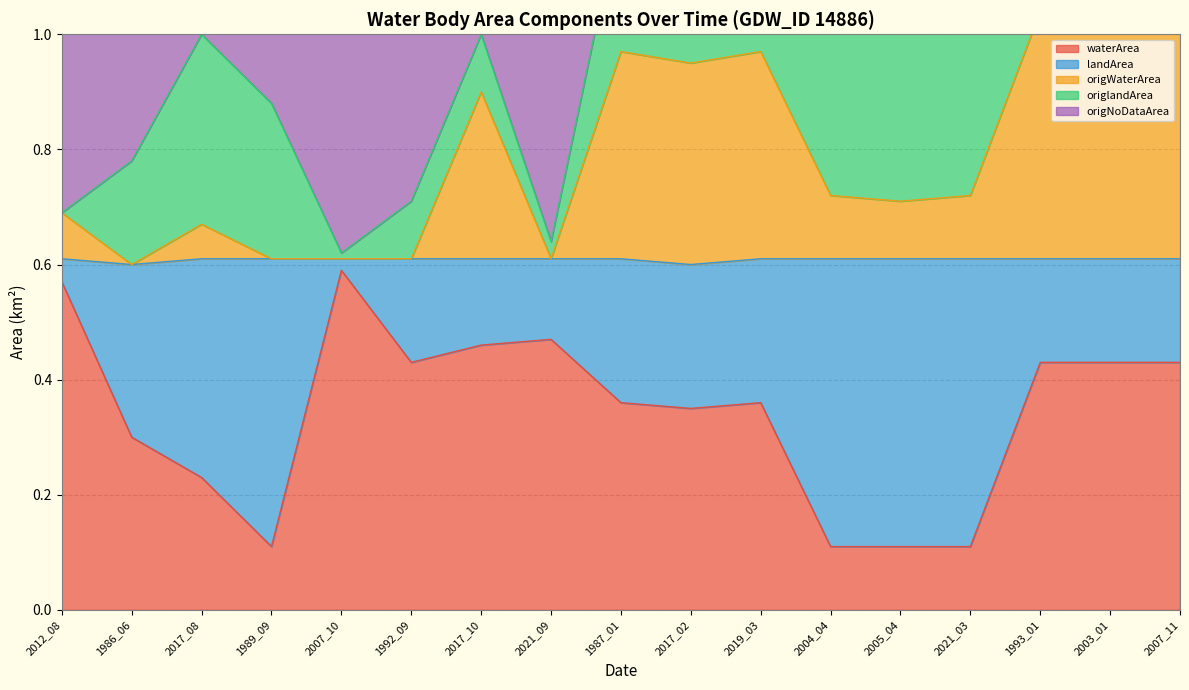

Is it true that origNoDataArea equals 1.2 at 1992_09?

False